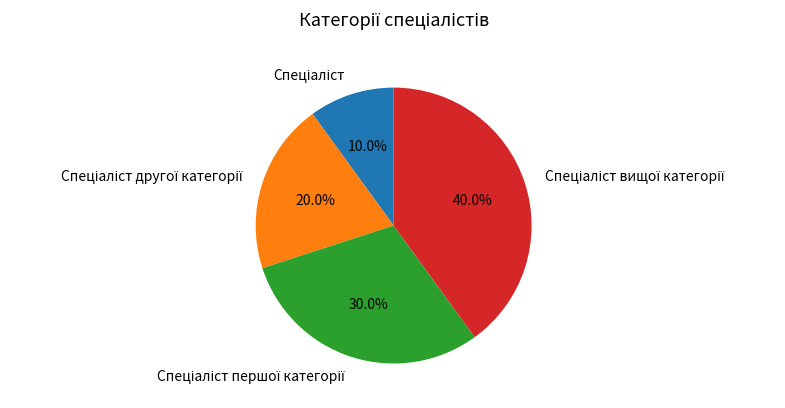

Is there a majority slice in this chart?

No